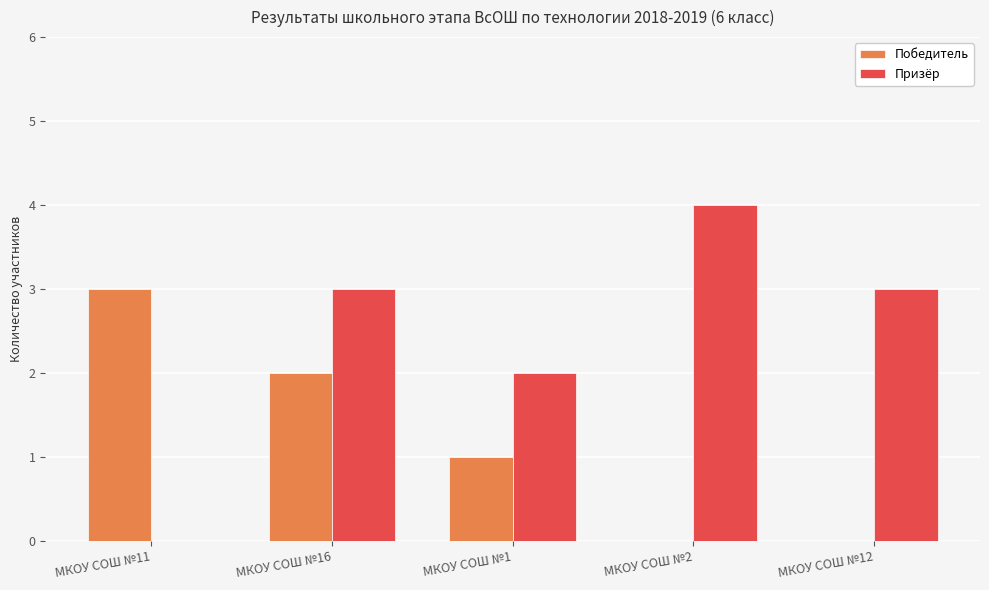

How many values in Призёр are above zero?

4